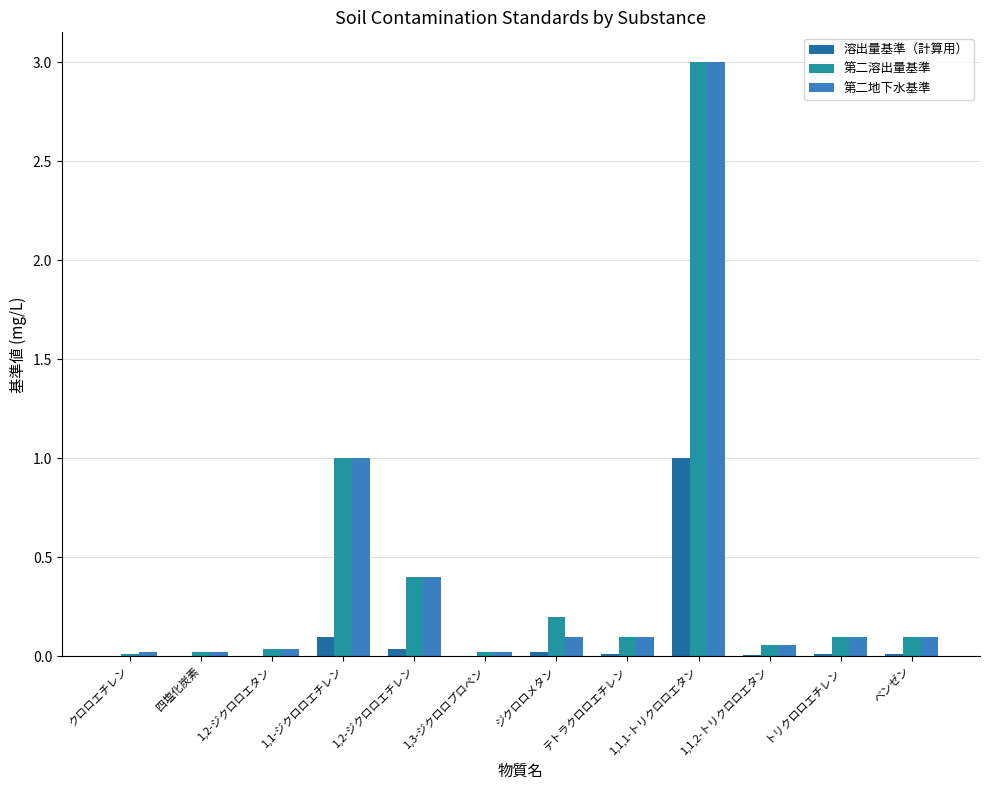

What is the maximum value shown in the chart?

3.0